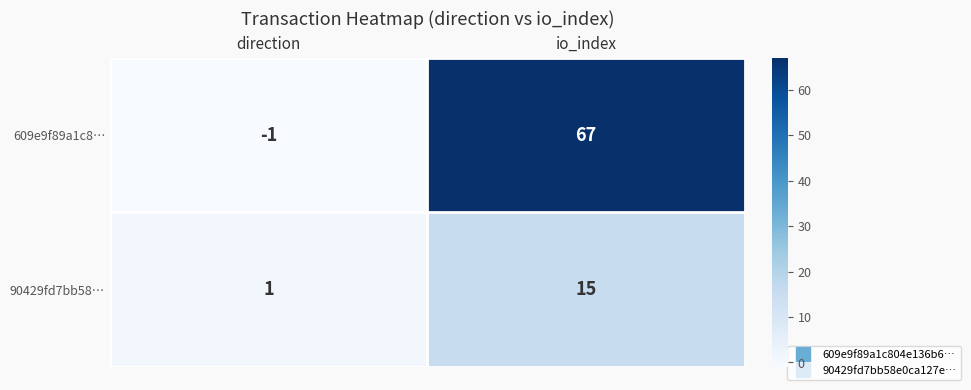

Which series has the largest range (max minus min)?

609e9f89a1c8…